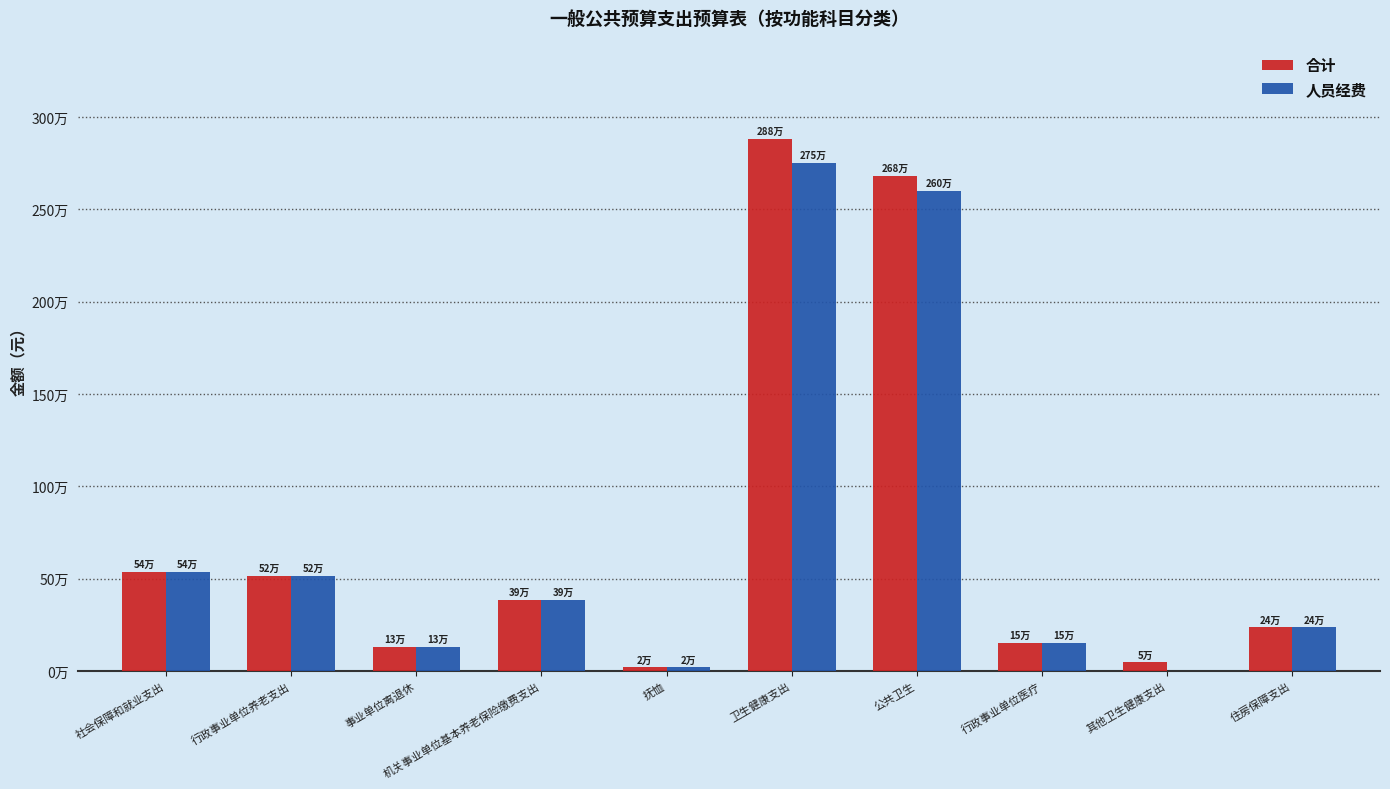

List the labels in order of 人员经费 value, smallest first.

其他卫生健康支出, 抚恤, 事业单位离退休, 行政事业单位医疗, 住房保障支出, 机关事业单位基本养老保险缴费支出, 行政事业单位养老支出, 社会保障和就业支出, 公共卫生, 卫生健康支出